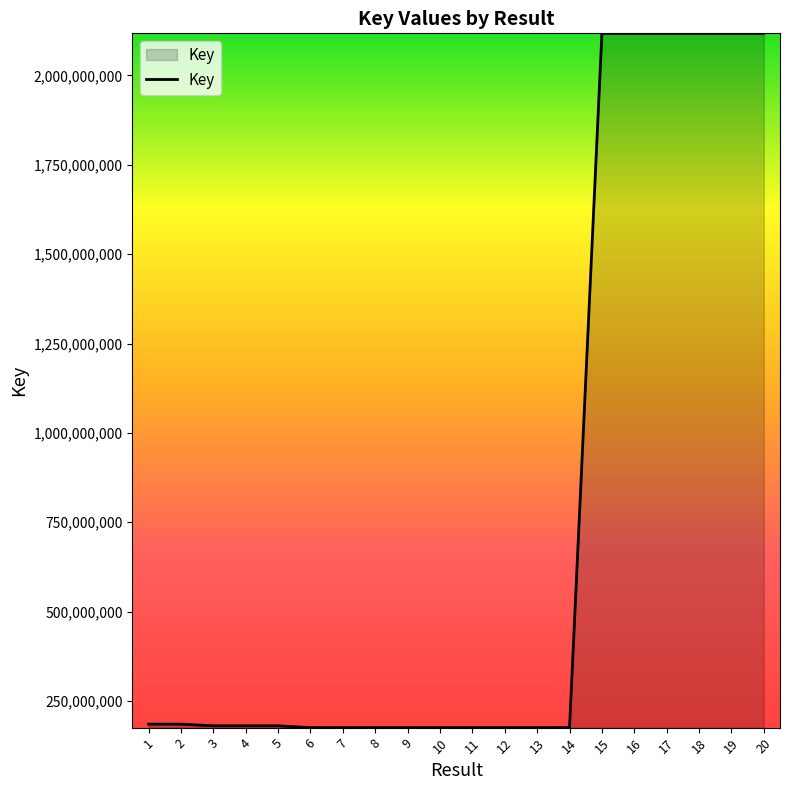

What is the difference between the maximum and minimum values?

1942565480